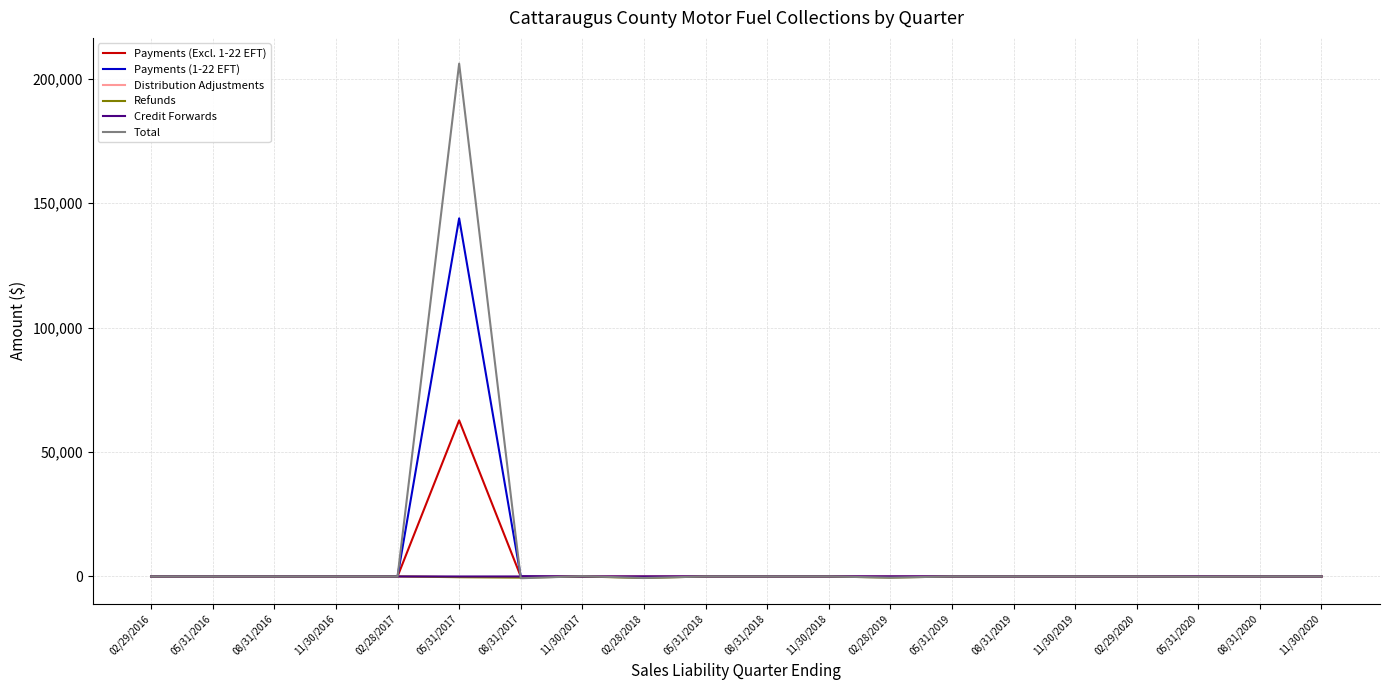

What is the minimum value shown in the chart?

-718.4